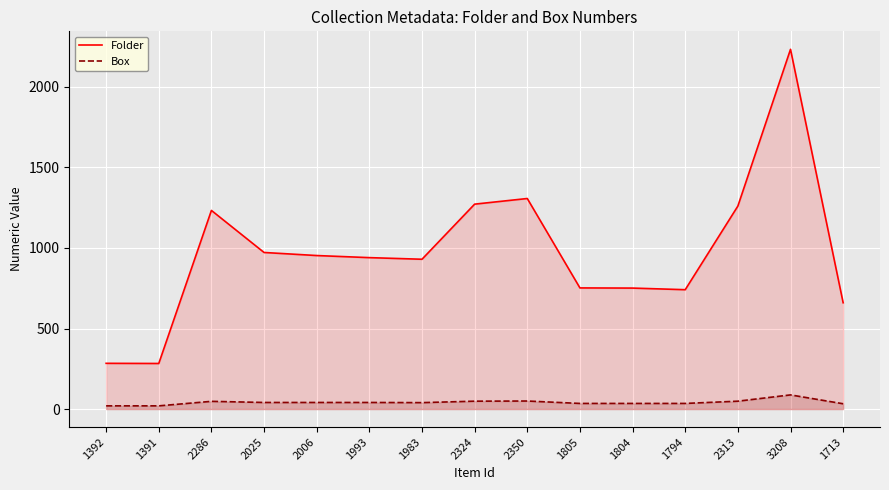

At which label is Box closest to 54?

2350